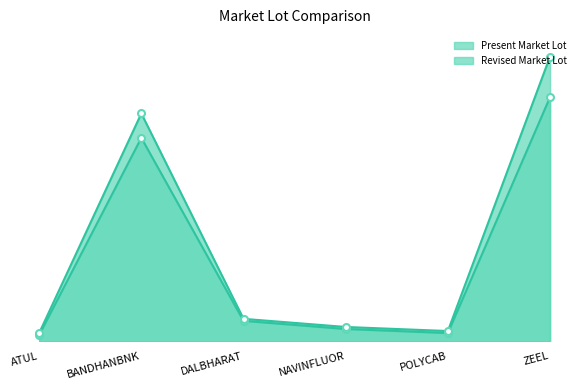

Does the chart have visible grid lines?

No